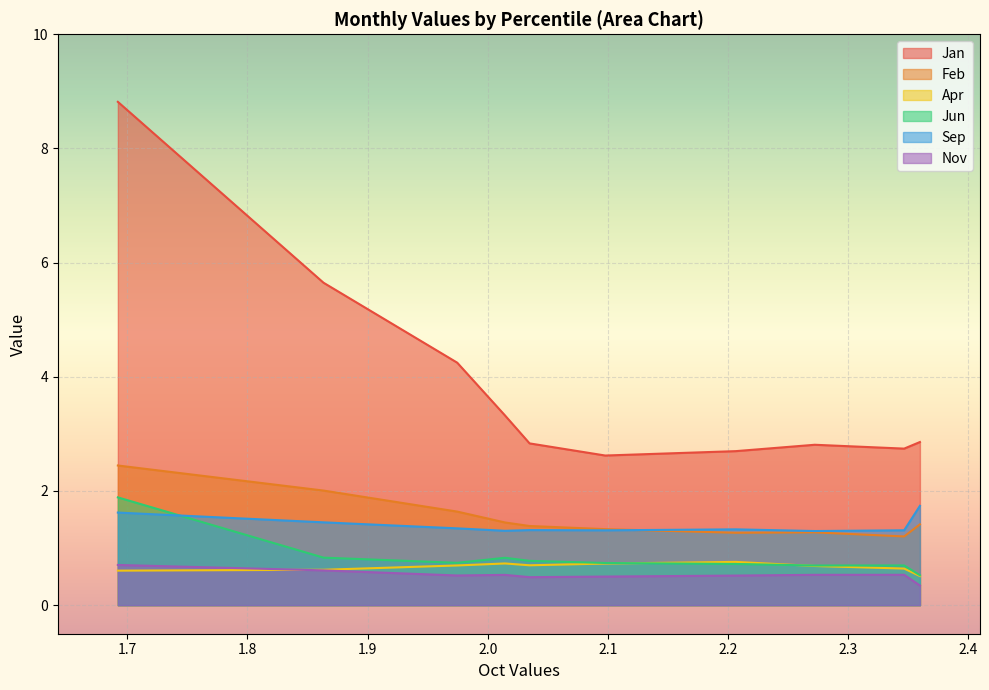

How many lines are shown in the chart?

6